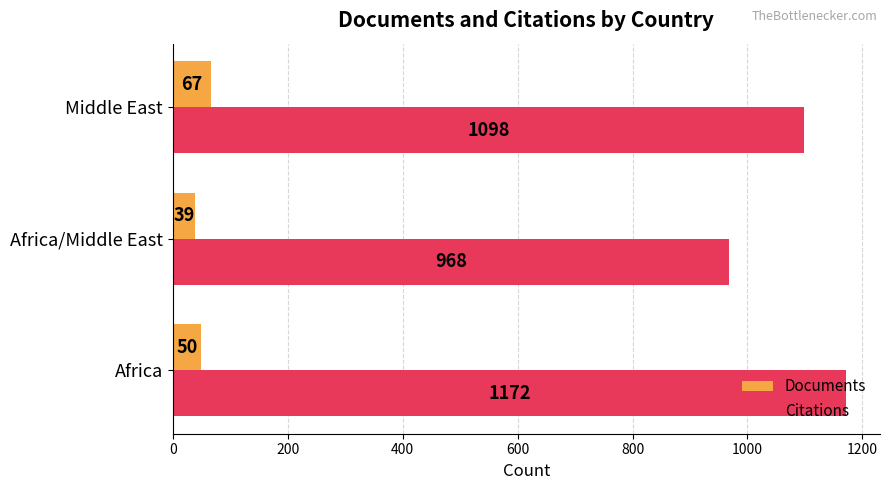

Rank the categories by Documents value from lowest to highest.

Africa/Middle East, Africa, Middle East